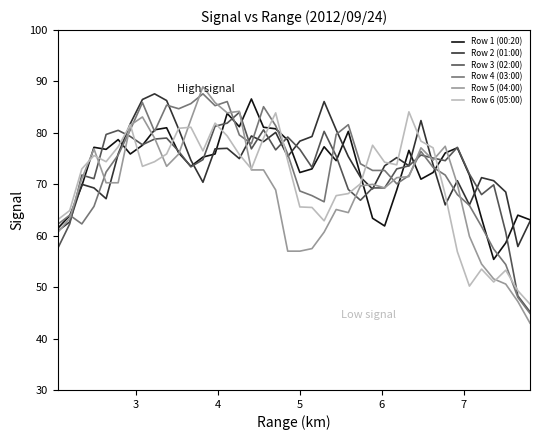

Which series has the widest spread of values?

Row 5 (04:00)